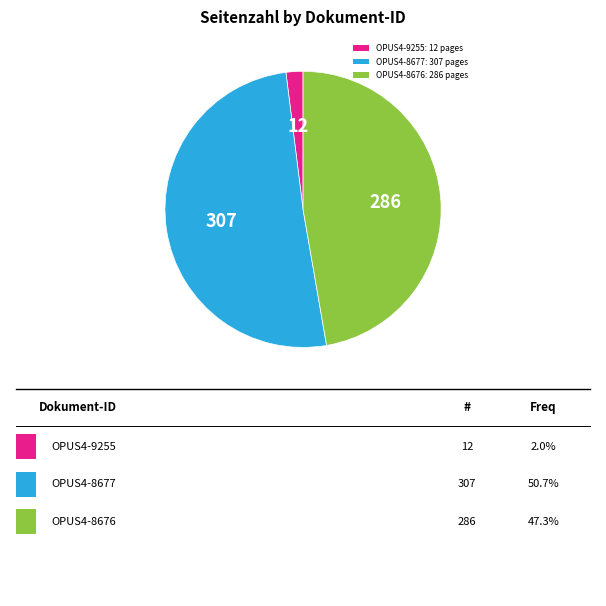

Is the sum of OPUS4-8676: 286 pages and OPUS4-8677: 307 pages greater than half?

Yes